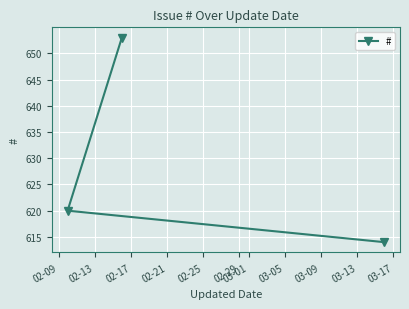

What is the average value?

629